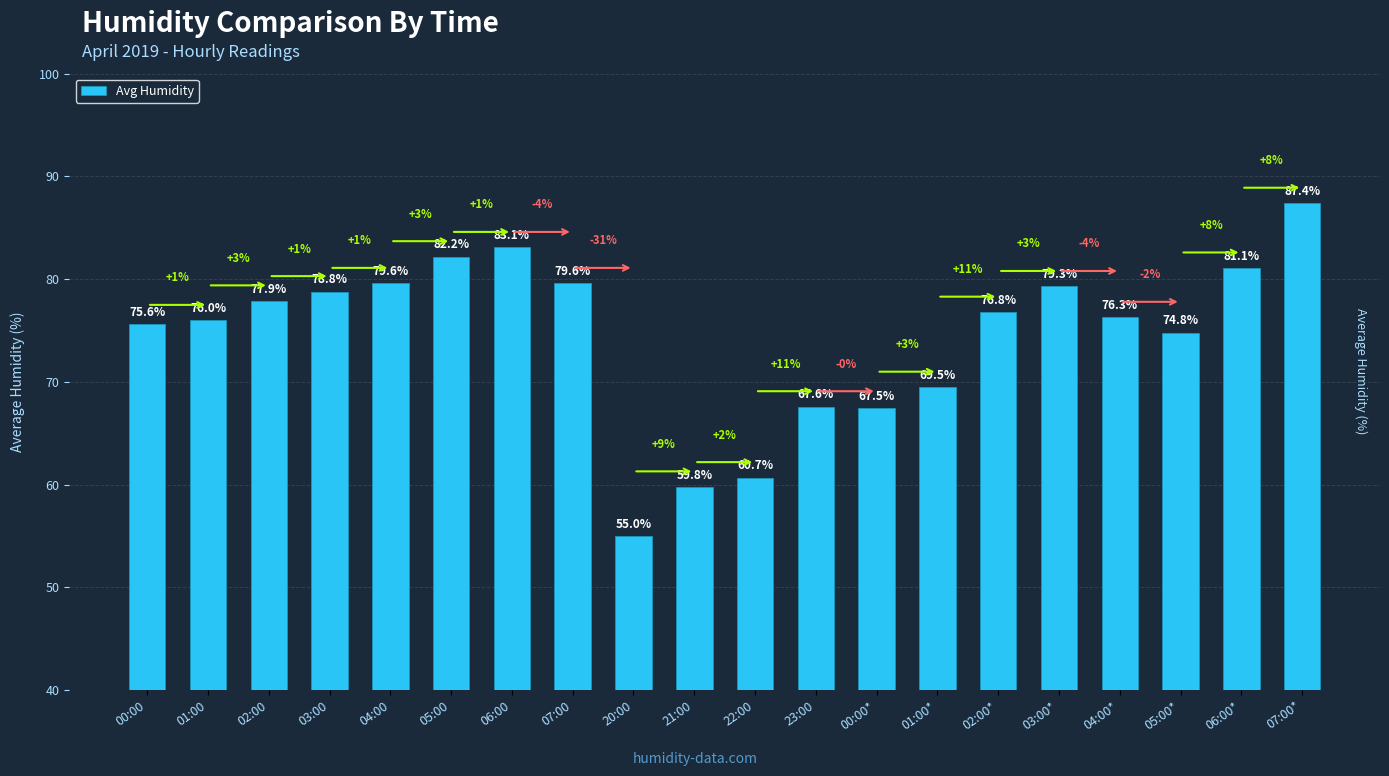

The value at 05:00 is 82.2. True or false?

True